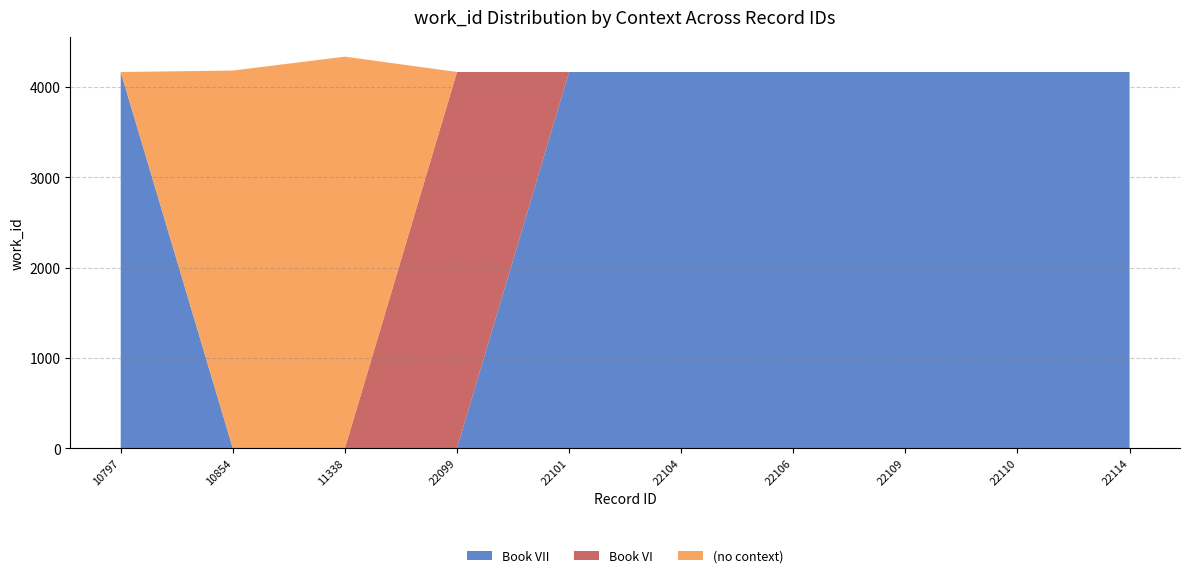

Reading left to right, list all the values displayed in this chart.

4167	4183	4337	4167	4167	4167	4167	4167	4167	4167